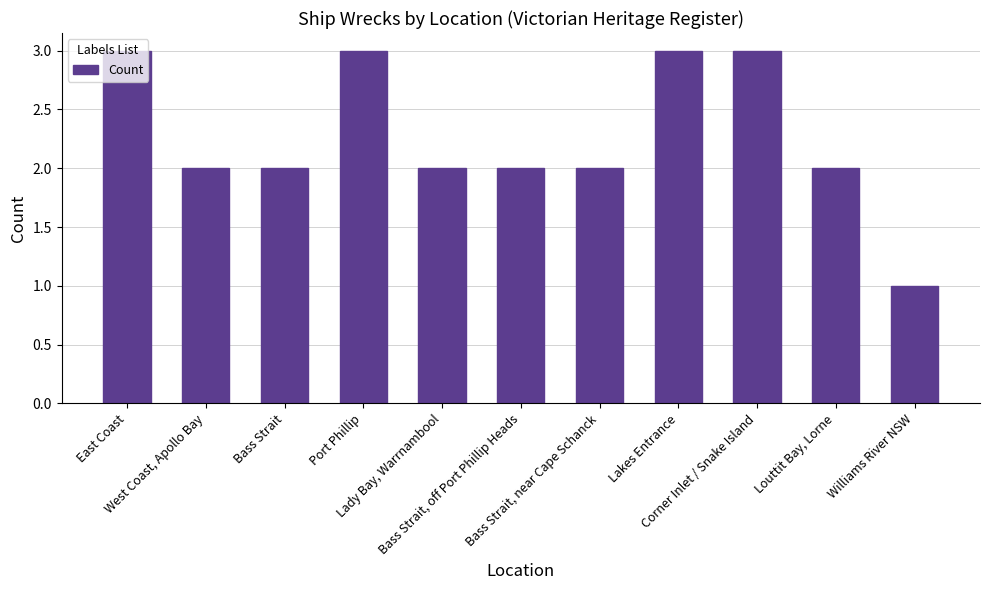

What is the greatest value displayed?

3